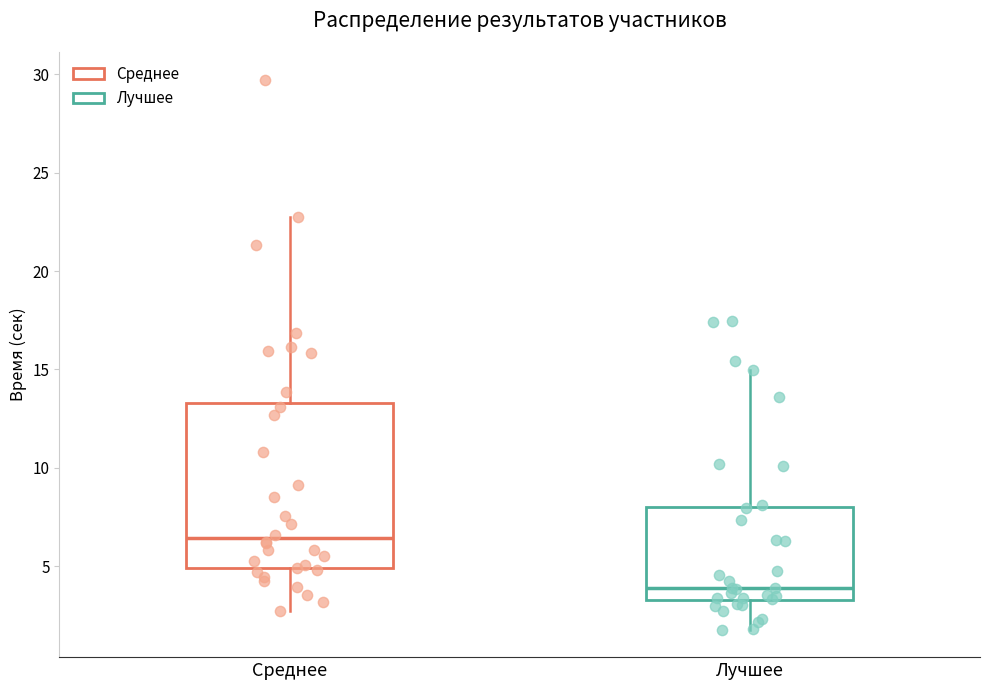

Which box is the tallest, from its lower edge to its upper edge?

Среднее